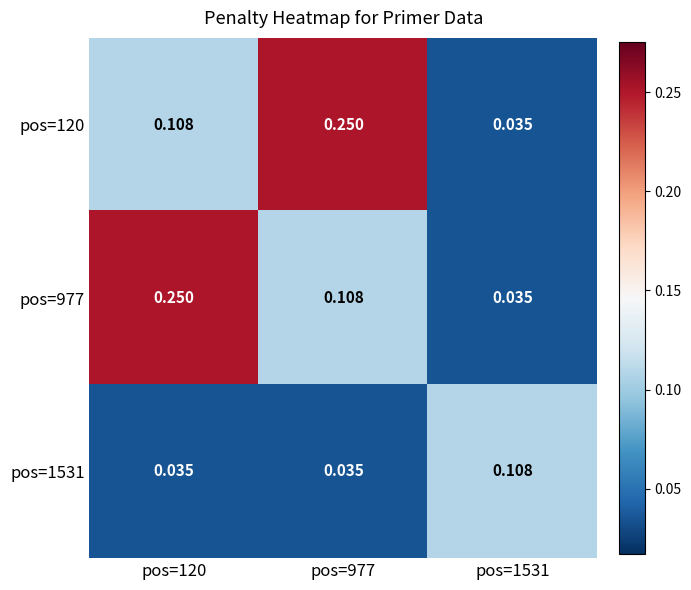

Is the value of pos=977 at pos=120 greater than the value of pos=1531 at pos=977?

Yes